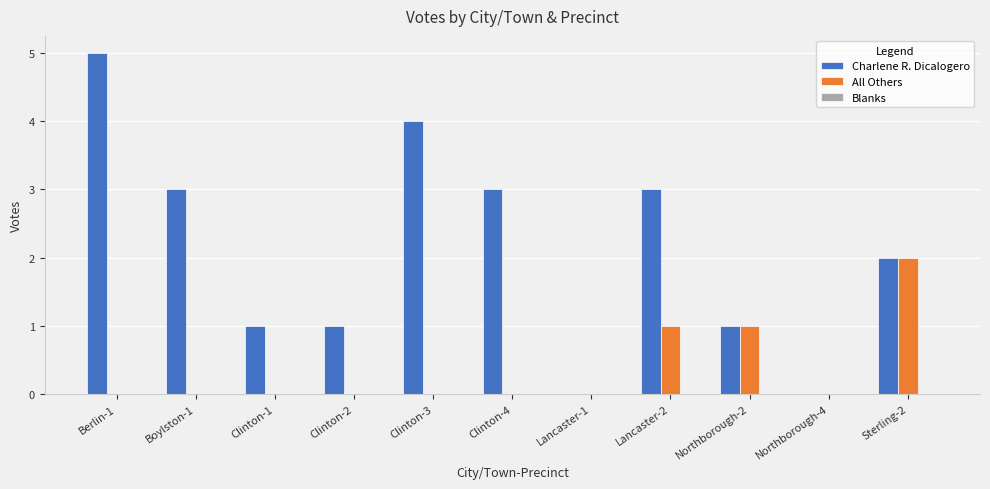

Which series has the largest total across all categories?

Charlene R. Dicalogero